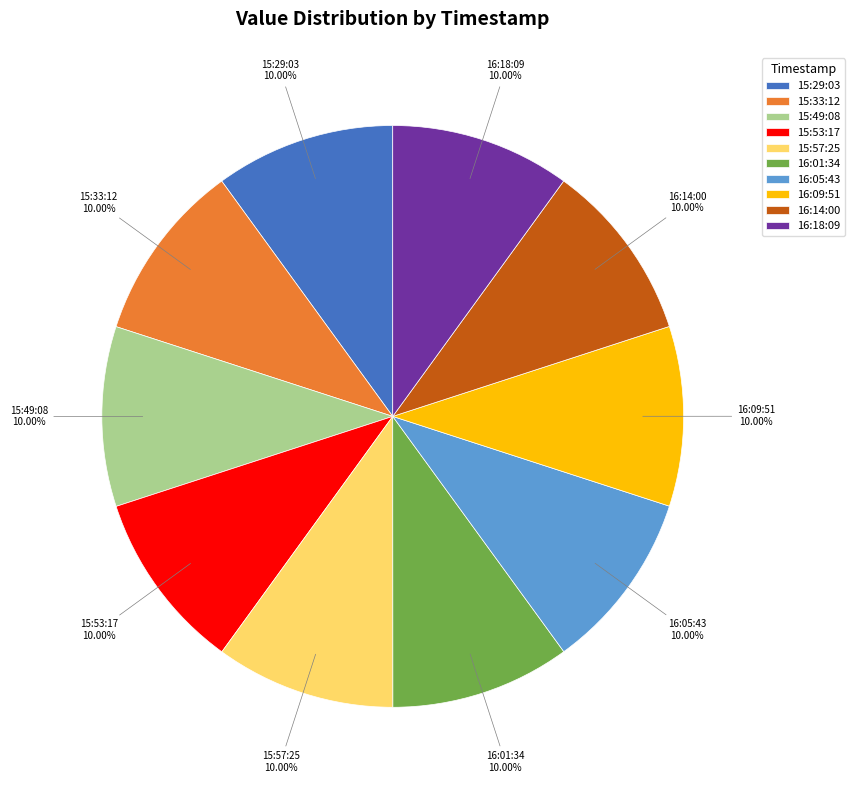

Approximately how many times larger is the value at 15:53:17 compared to 15:33:12?

1.0